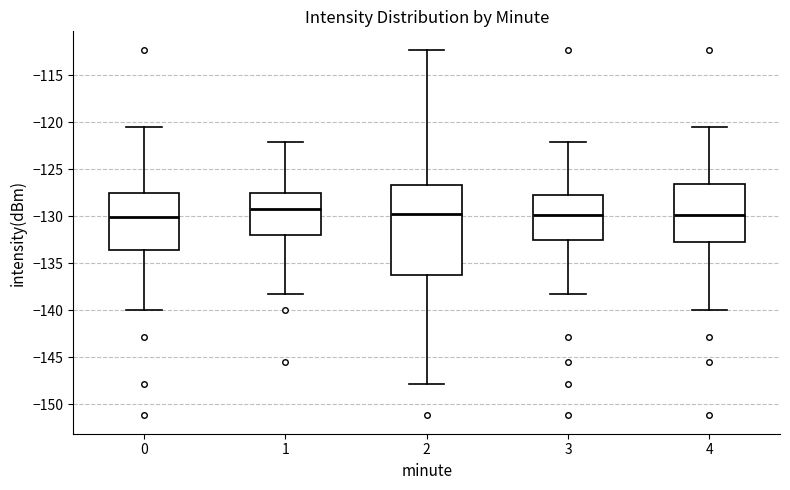

Reading left to right, read every box against the y-axis: the position of its median line, the range the box covers, and the ends of its whiskers. The values are not printed on the chart, so give them approximately, as read against the axis.

0: median -130.0, box -133.5 to -127.5, whiskers -140.0 to -120.5
1: median -129.0, box -132.0 to -127.5, whiskers -138.5 to -122.0
2: median -130.0, box -136.5 to -126.5, whiskers -148.0 to -112.5
3: median -130.0, box -132.5 to -127.5, whiskers -138.5 to -122.0
4: median -130.0, box -133.0 to -126.5, whiskers -140.0 to -120.5